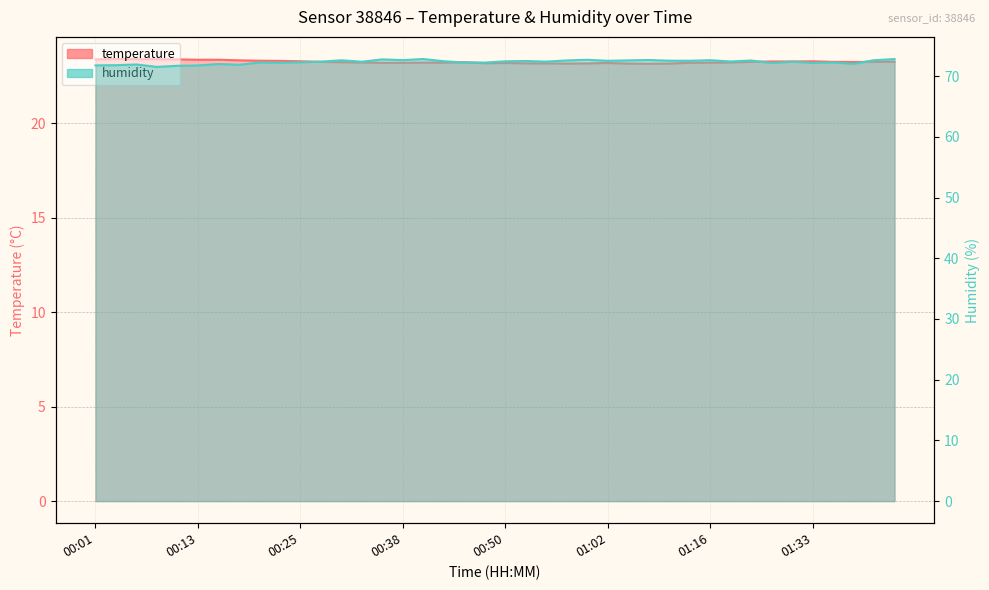

At which category is the sum across all series the highest?

01:44